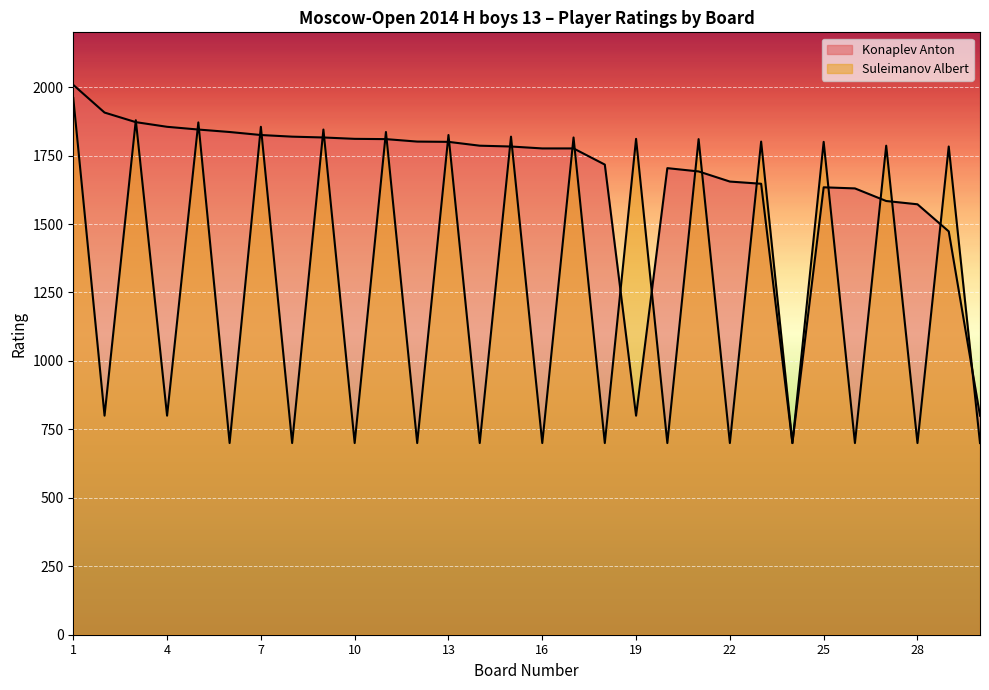

List the labels in order of Suleimanov Albert value, largest first.

1, 3, 5, 7, 9, 11, 13, 15, 17, 19, 21, 23, 25, 27, 29, 2, 4, 6, 8, 10, 12, 14, 16, 18, 20, 22, 24, 26, 28, 30